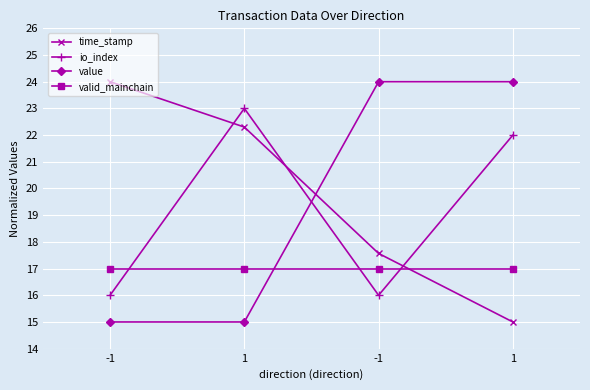

How many distinct data groups are displayed?

4